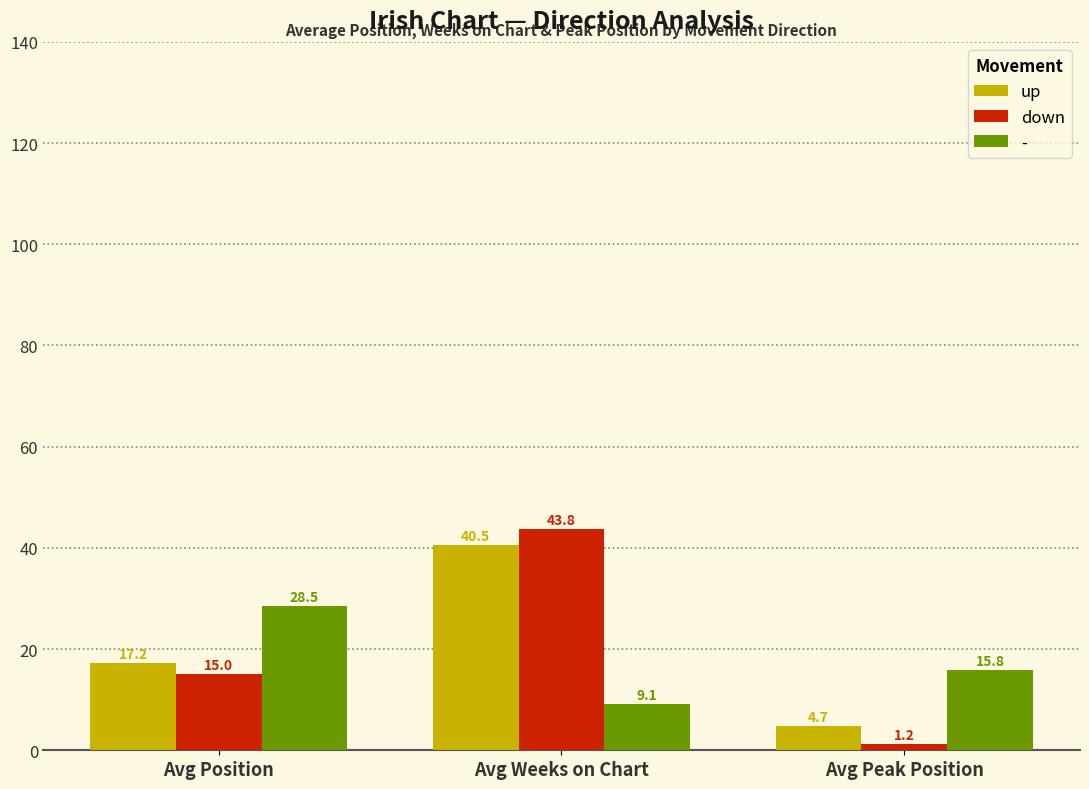

What are all the series names shown in the legend?

up, down, -